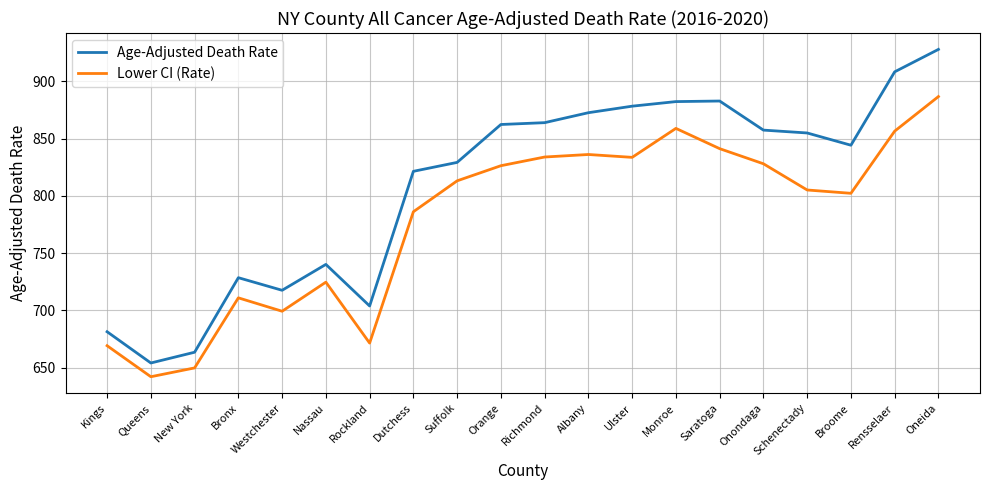

Rank the series by their maximum value, from lowest to highest.

Lower CI (Rate), Age-Adjusted Death Rate